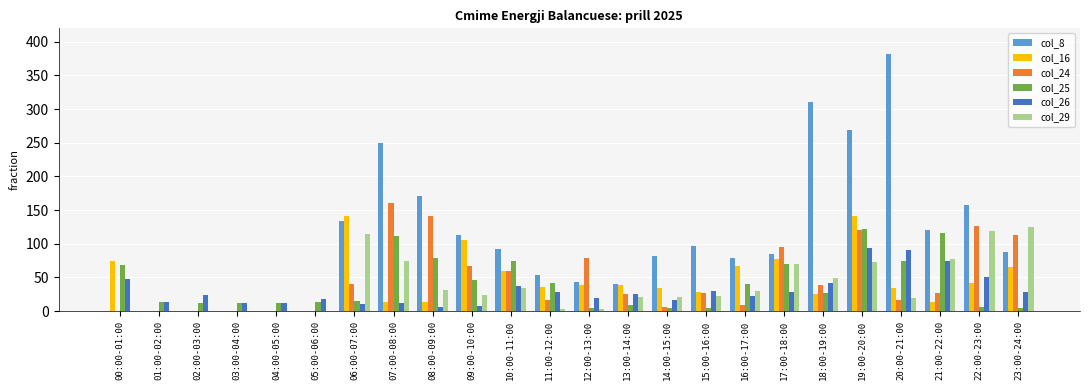

What is the sum of the col_8 values at 13:00-14:00 and 20:00-21:00?

422.6